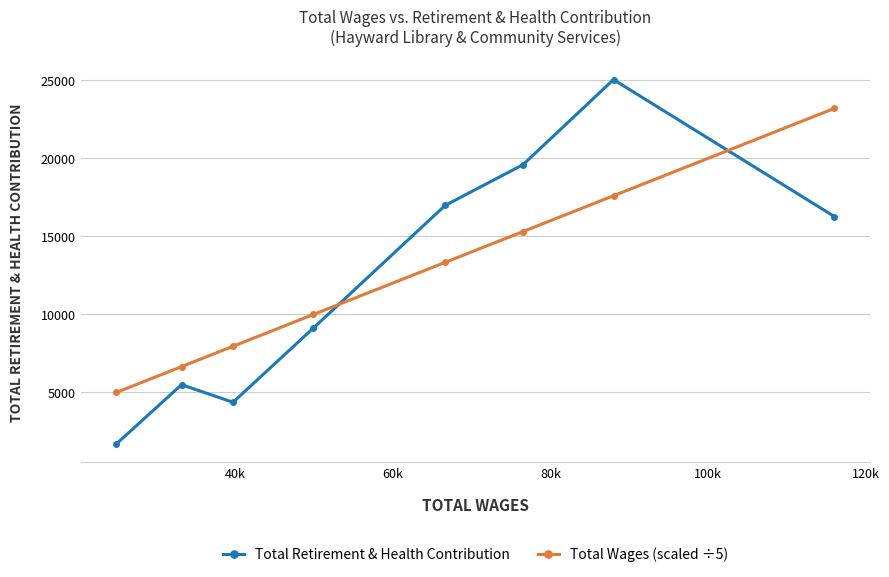

Which series has the largest range (max minus min)?

Total Retirement & Health Contribution